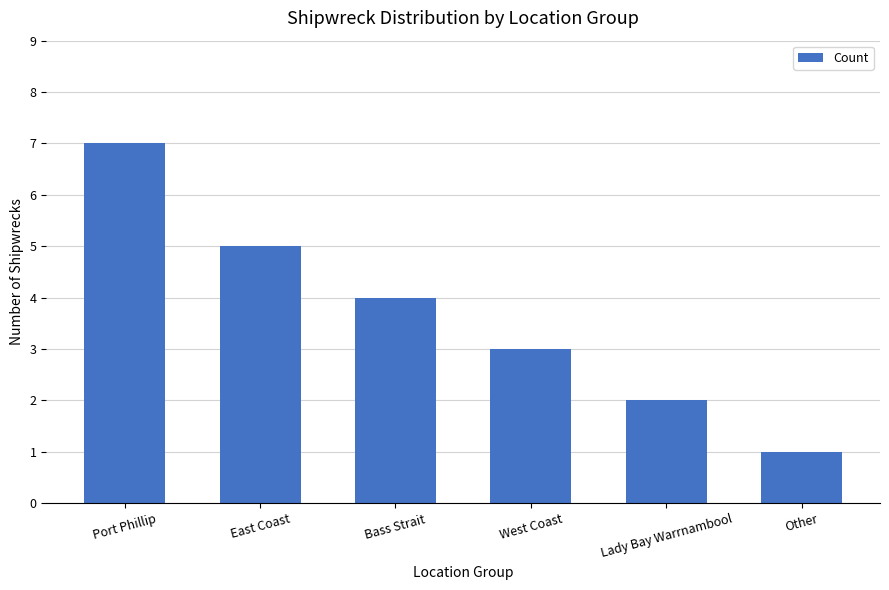

Approximately how many times larger is the value at West Coast compared to Lady Bay Warrnambool?

1.5